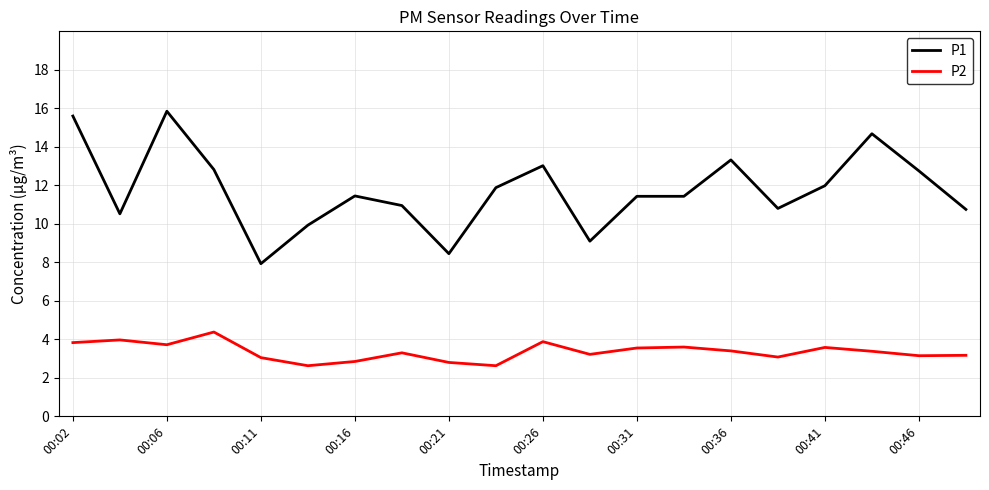

What is the minimum value shown in the chart?

2.6